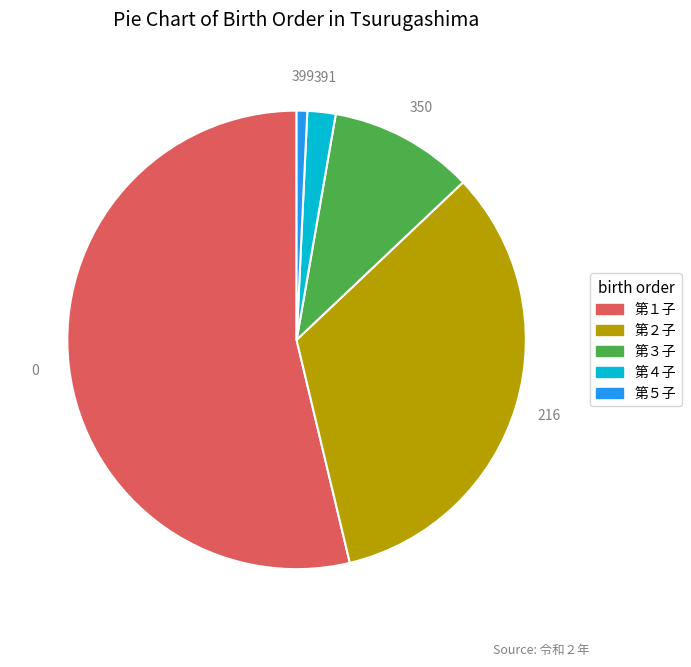

How many segments does this pie chart have?

5